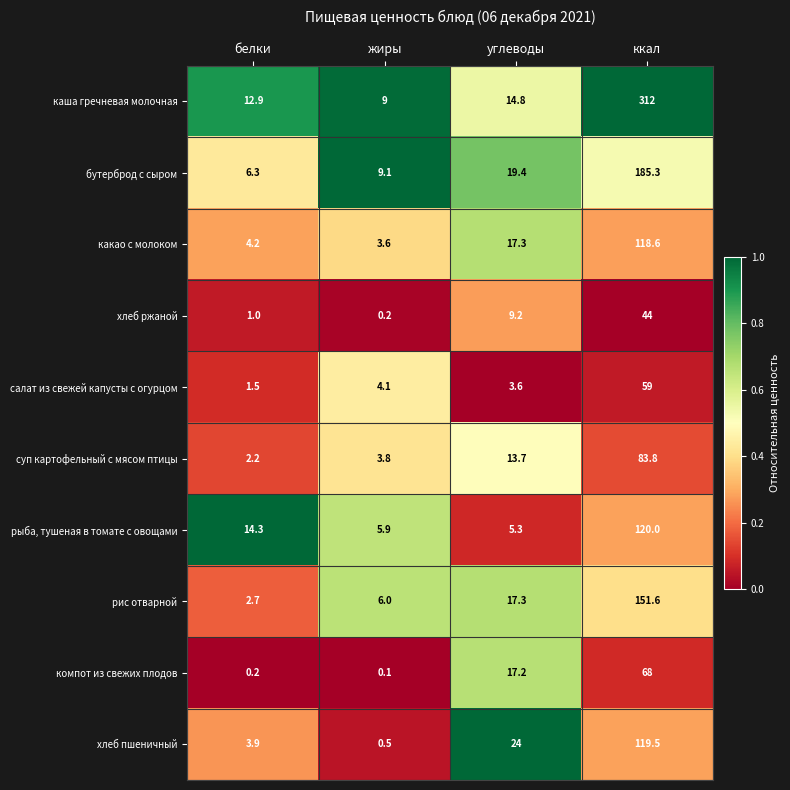

How many categories are shown in the chart?

4